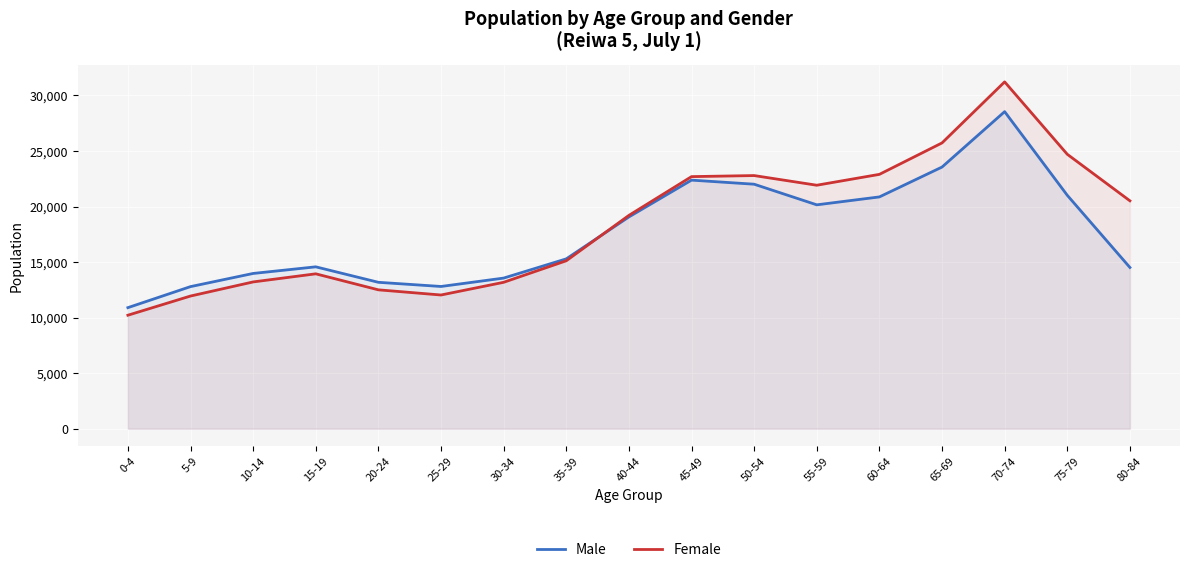

Does the chart display data point markers on the line(s)?

No